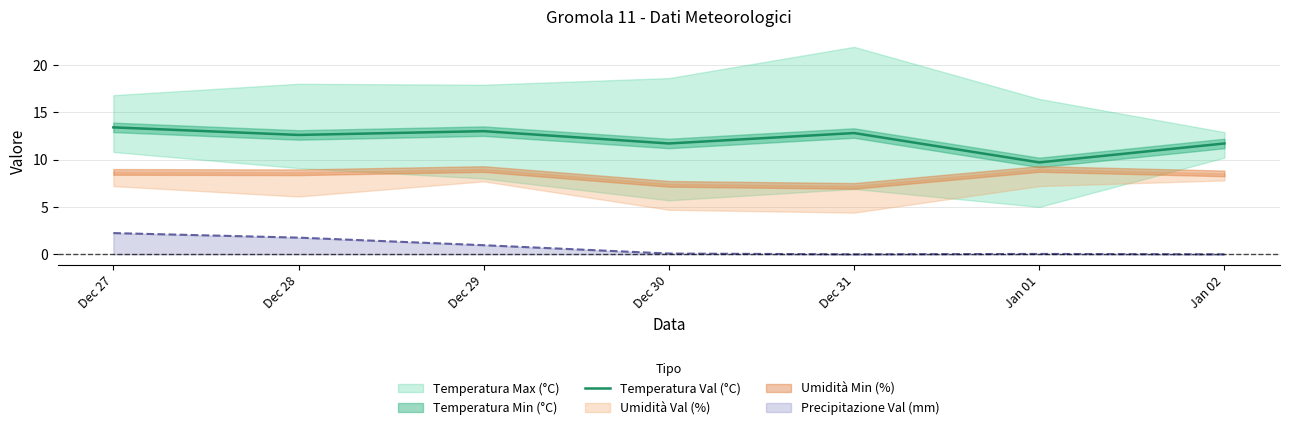

What is the difference between the maximum and minimum values?

3.7